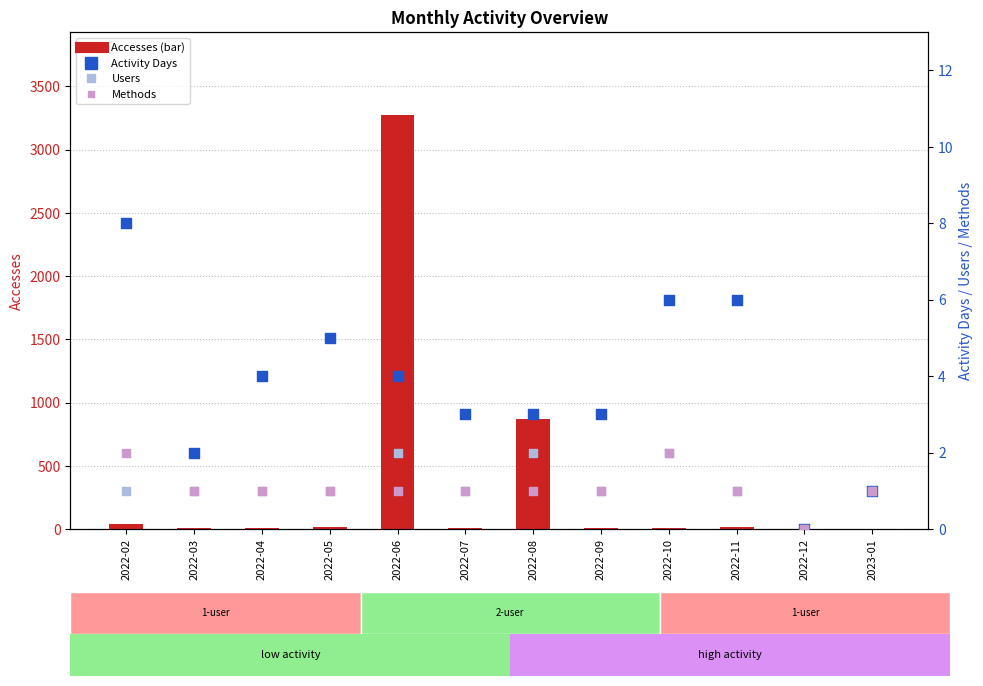

Which series reaches the maximum Y coordinate?

Accesses